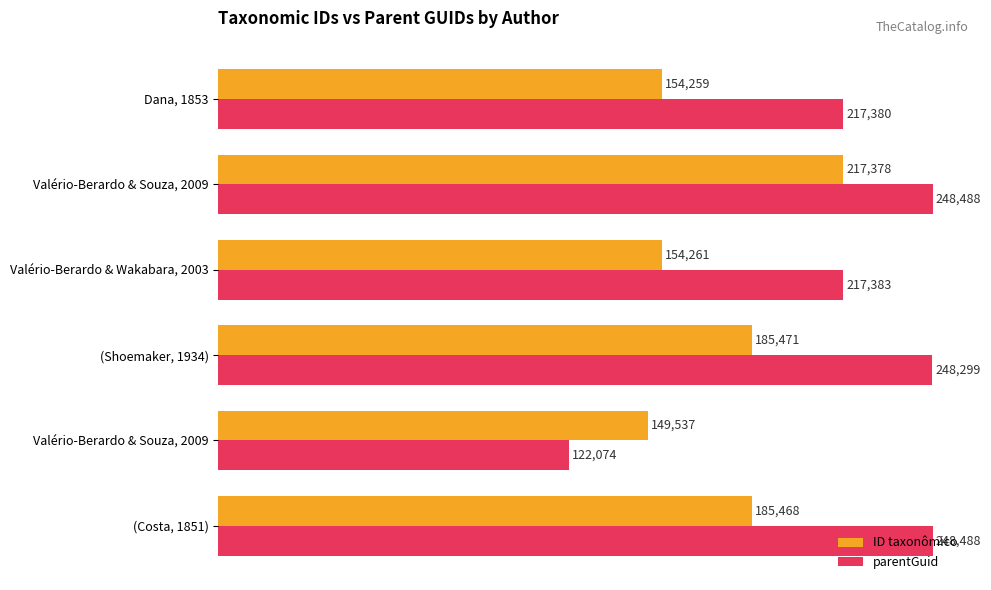

How many data points in parentGuid are less than 248299?

3